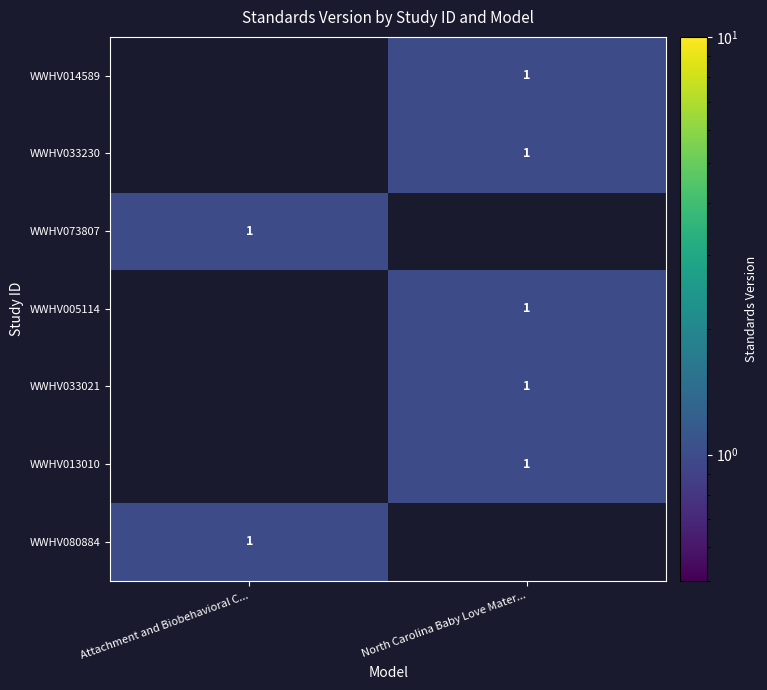

The value of WWHV014589 at North Carolina Baby Love Mater... is 1. True or false?

True